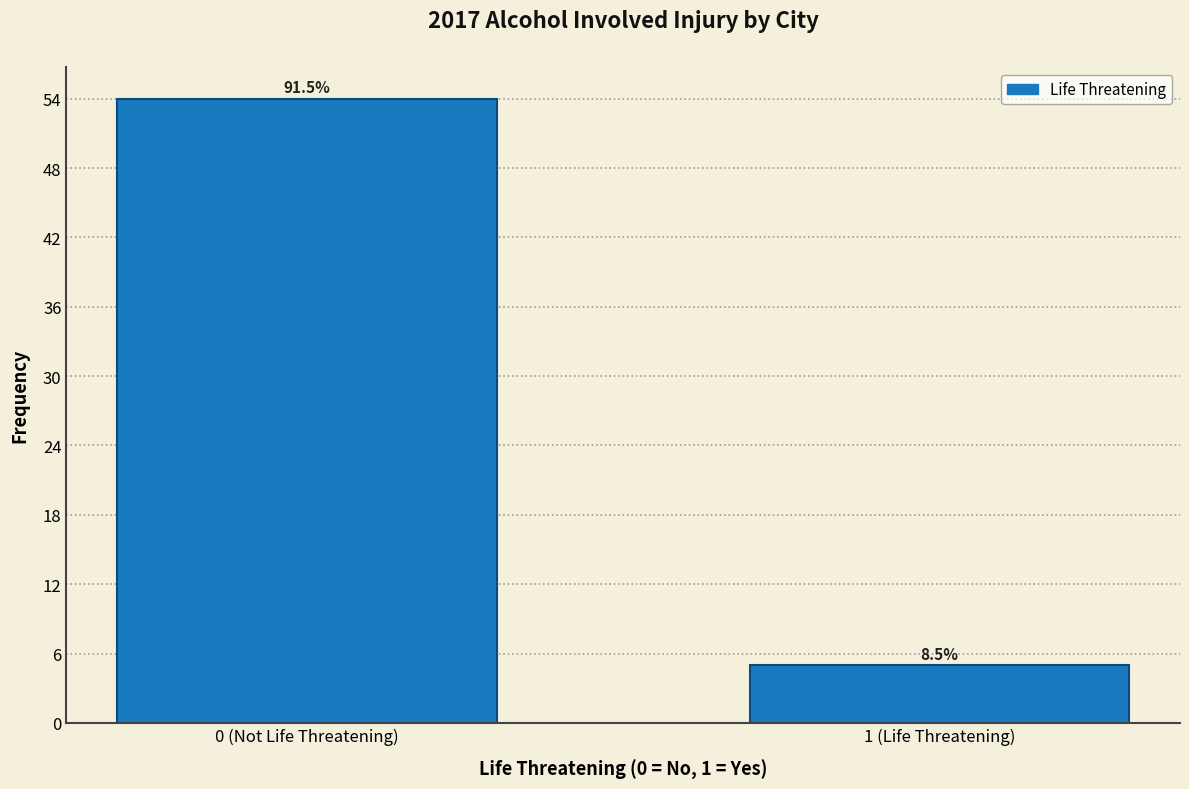

Does the chart contain any negative values?

No